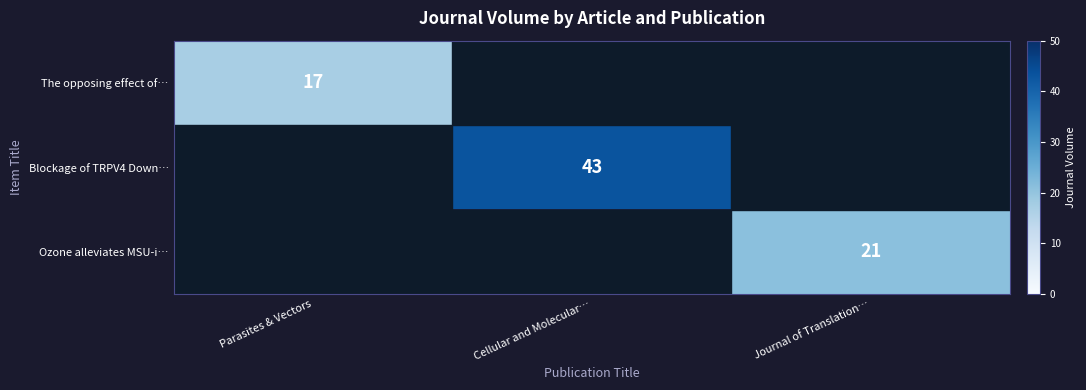

The value of Blockage of TRPV4 Down… at Cellular and Molecular… is 20. True or false?

False